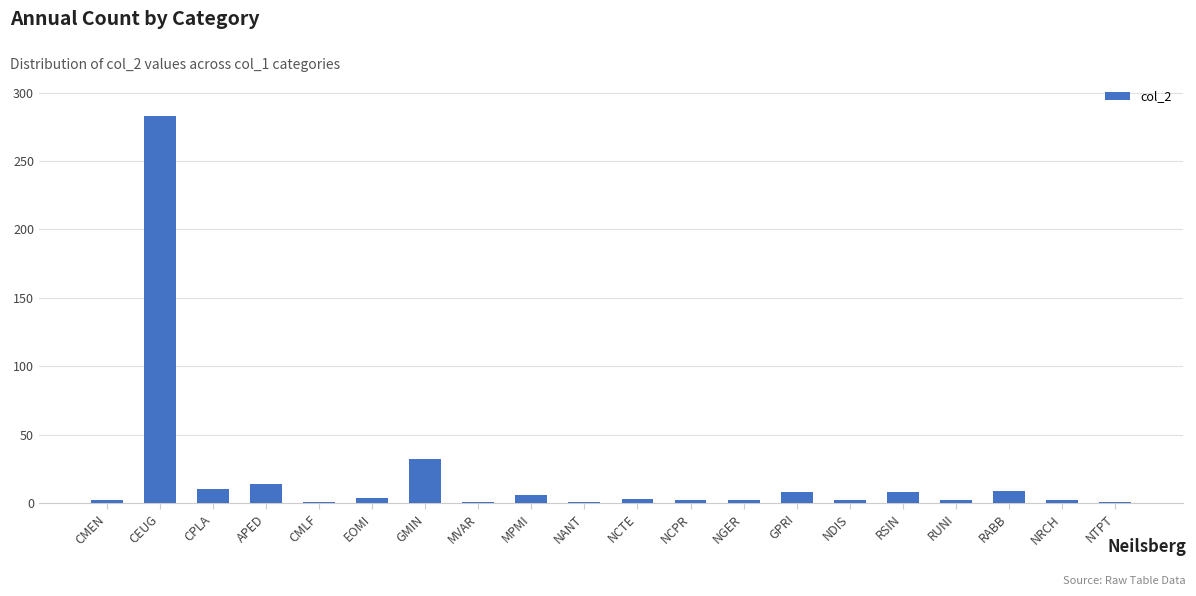

The chart shows a value of 283 at CEUG. True or false?

True